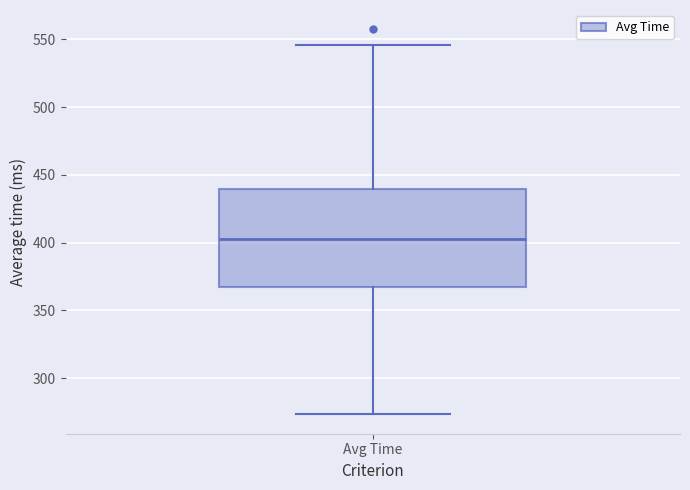

Read this box plot against the y-axis: the position of the median line, the range covered by the box, and the ends of both whiskers. The values are not printed on the chart, so give them approximately, as read against the axis.

median 405, box 365 to 440, whiskers 275 to 545